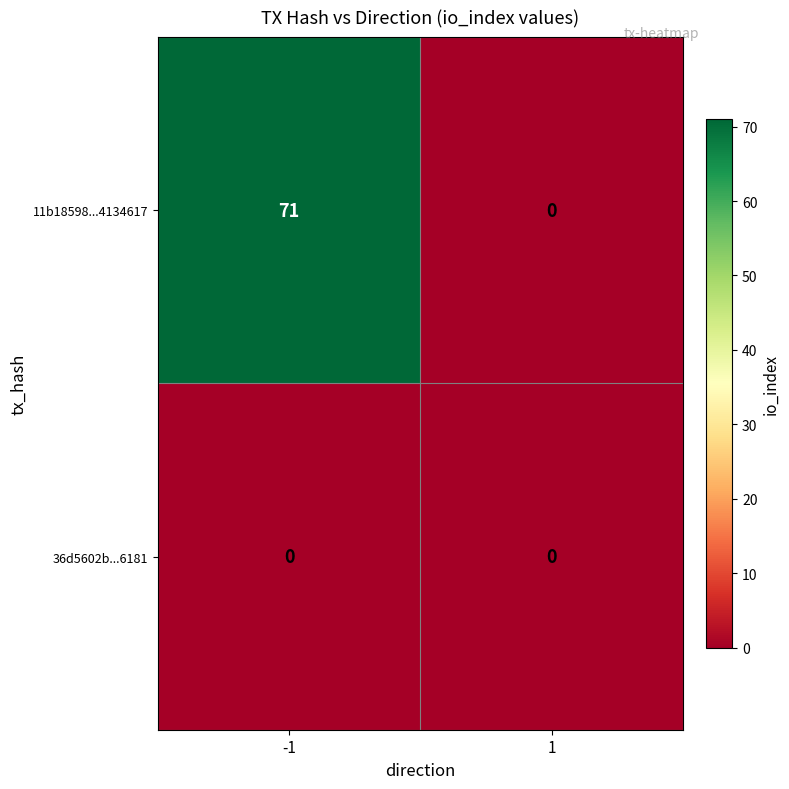

Which series has the largest total across all categories?

11b18598...4134617